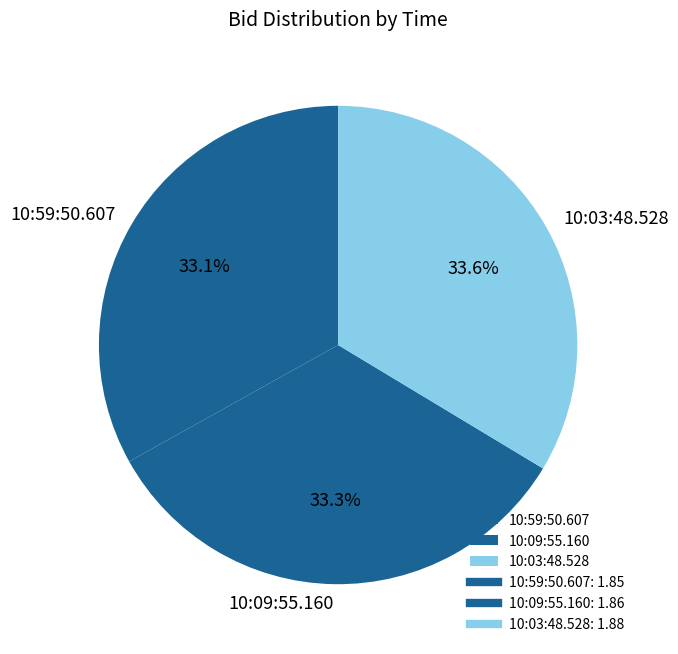

To the nearest percent, what percentage of the pie is 10:59:50.607?

33%